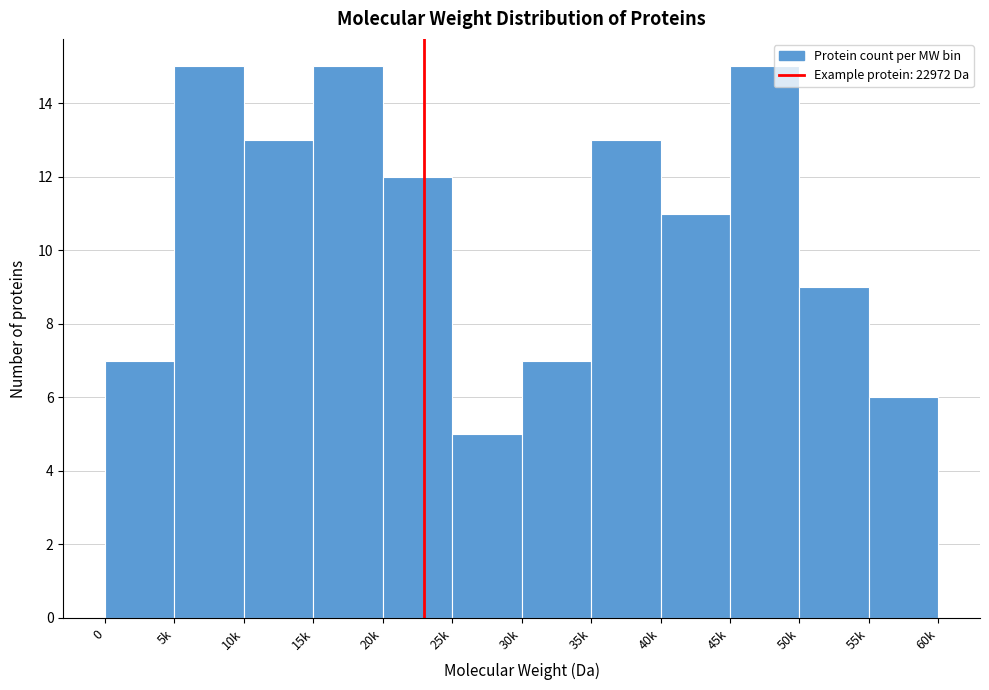

Reading left to right, transcribe all the data shown in this chart.

7	15	13	15	12	5	7	13	11	15	9	6